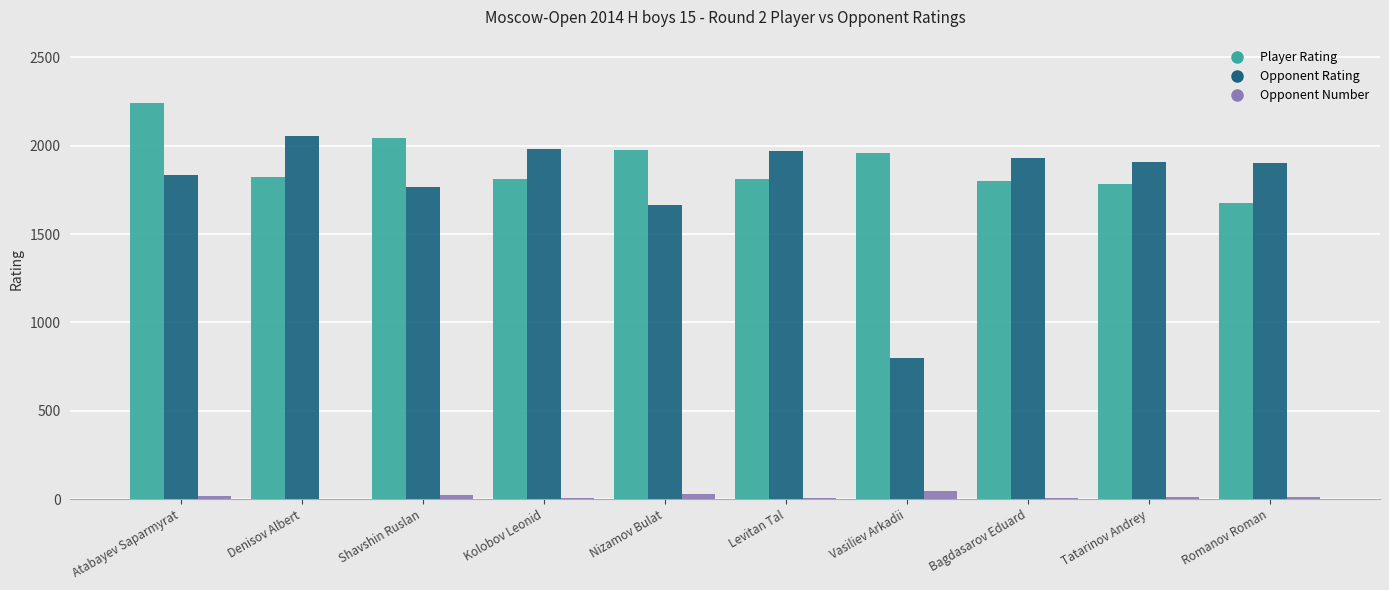

At which category is the sum across all series the highest?

Atabayev Saparmyrat